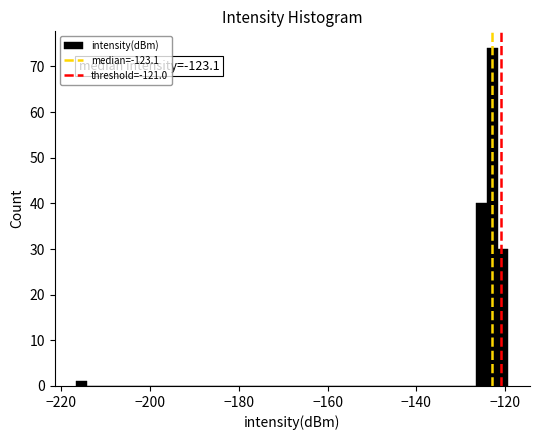

Read against the x-axis, roughly where is the centre of the tallest bar?

-122